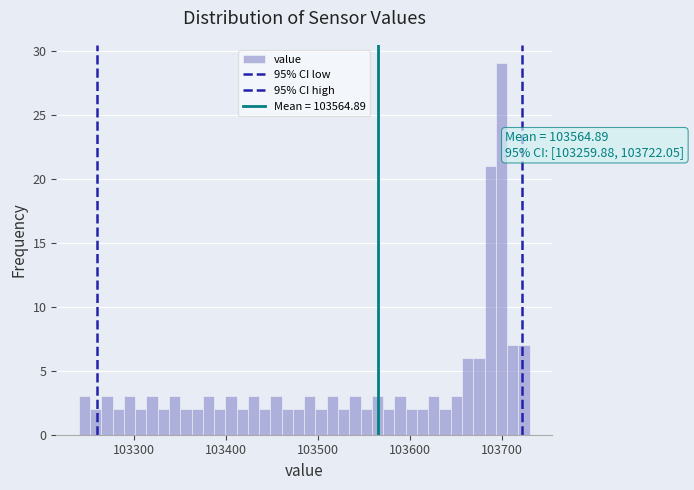

Read against the x-axis, roughly where is the centre of the tallest bar?

103700